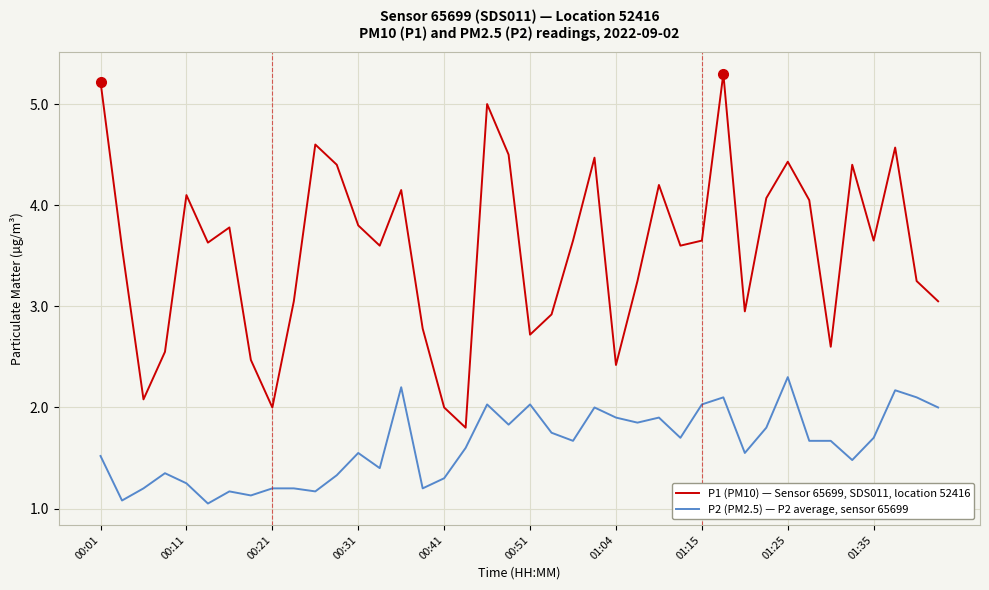

Which series has the largest range (max minus min)?

P1 (PM10) — Sensor 65699, SDS011, location 52416